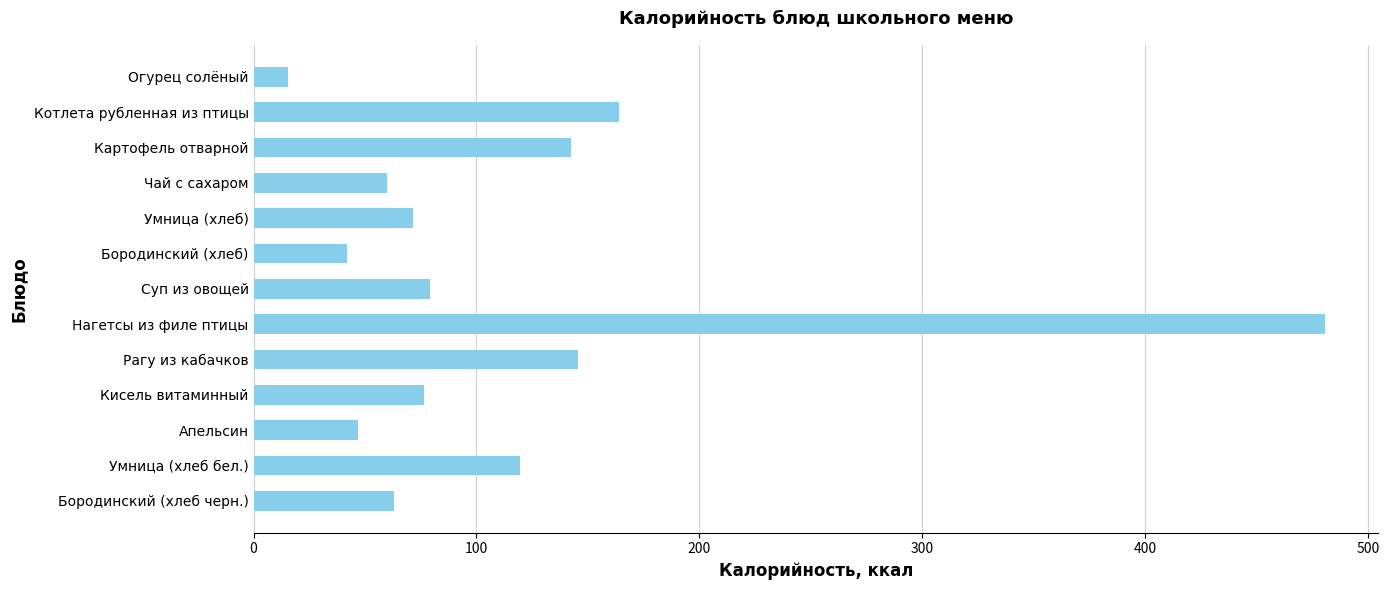

The value at Нагетсы из филе птицы is 785.3. True or false?

False